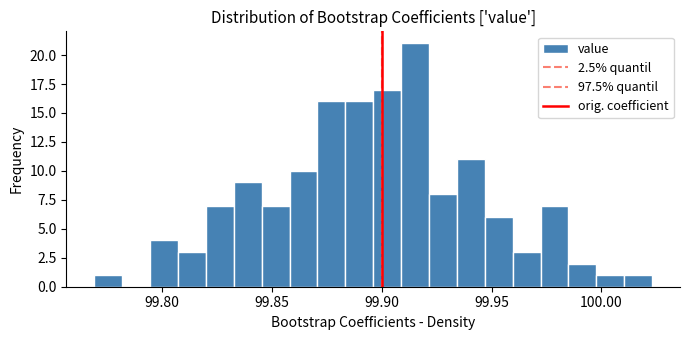

Around what value on the x-axis is the tallest bar? Give the approximate position of its centre, as read against the axis.

99.915